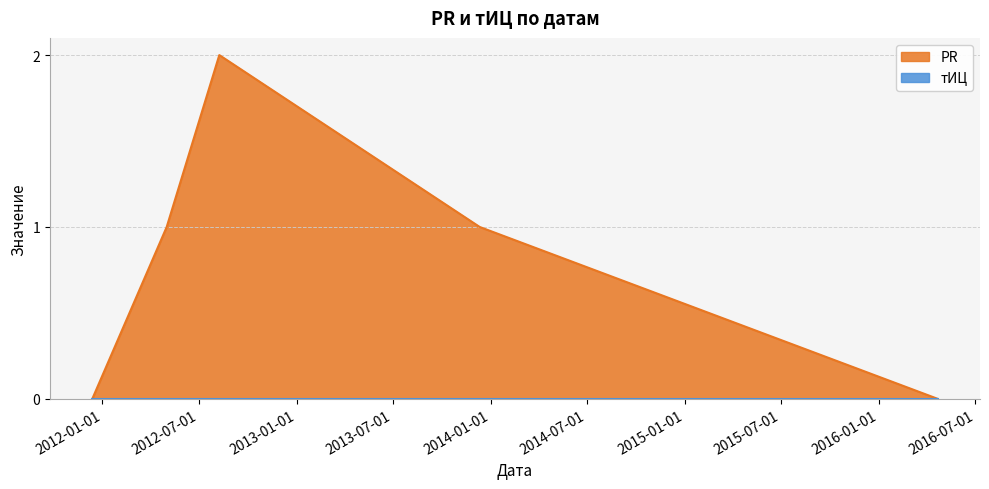

Rank the categories by value from lowest to highest.

2016-04-21, 2011-12-13, 2013-12-11, 2012-05-01, 2012-08-08